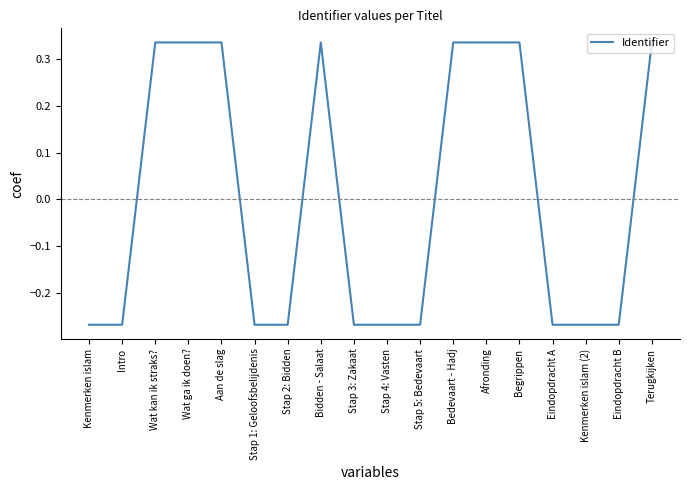

Does the chart have visible grid lines?

No